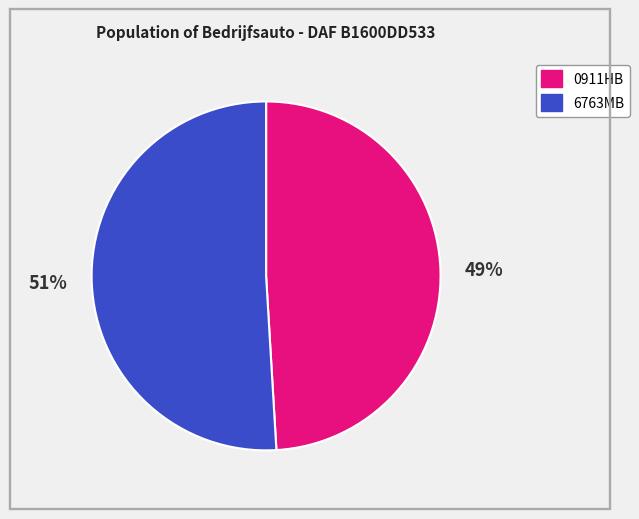

To the nearest percent, what portion does 6763MB represent?

51%